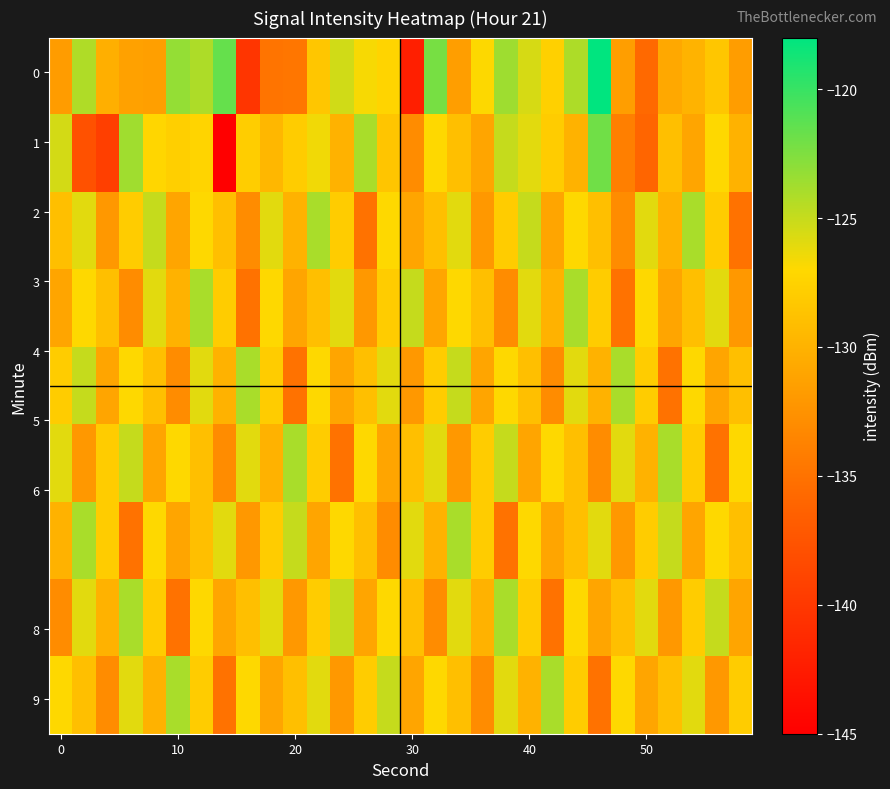

Count the number of data series in this chart.

9